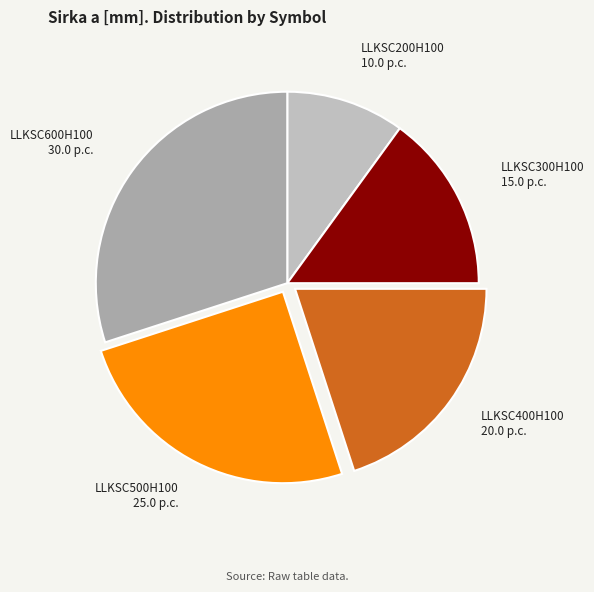

Combined, do LLKSC200H100 and LLKSC600H100 account for over 50%?

No